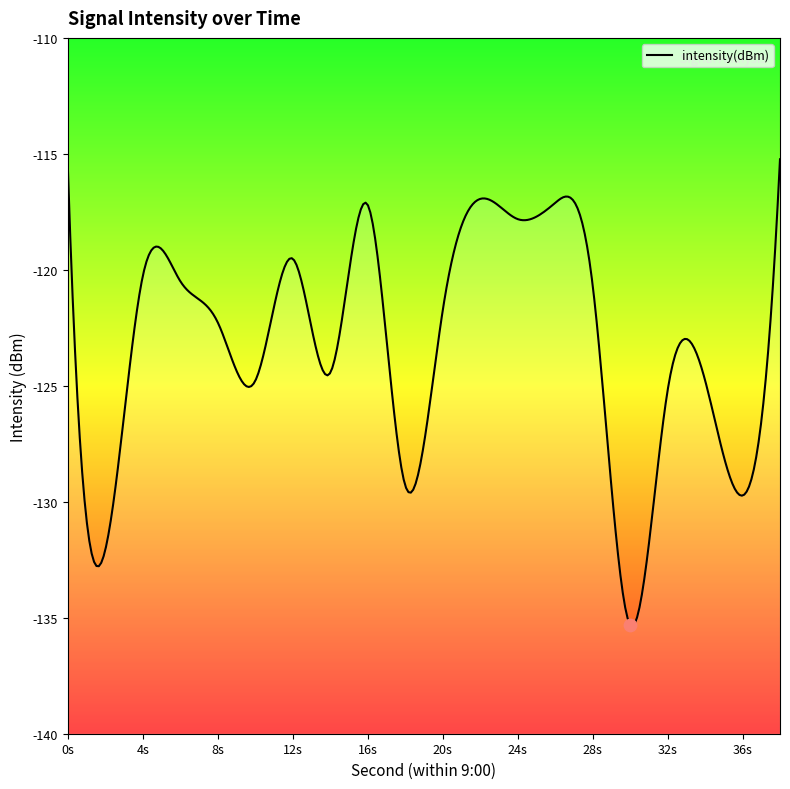

What is the change in value from 20 to 22?

+4.8